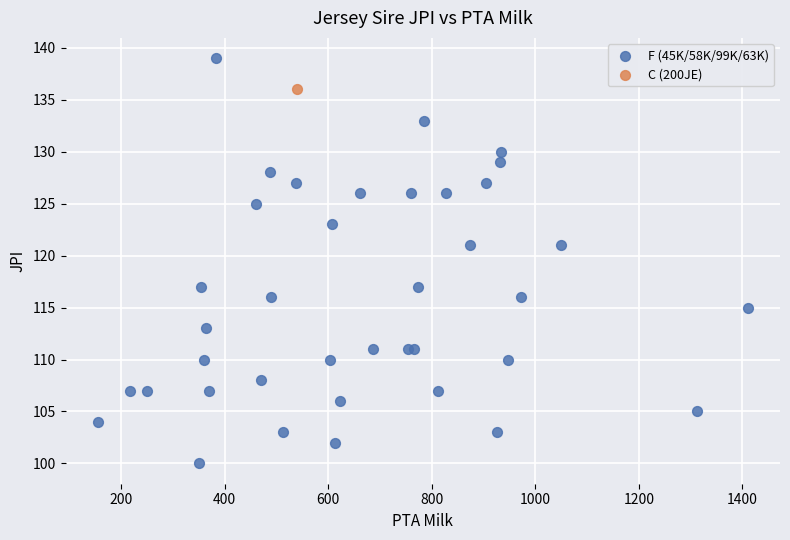

What are all the series names shown in the legend?

F (45K/58K/99K/63K), C (200JE)